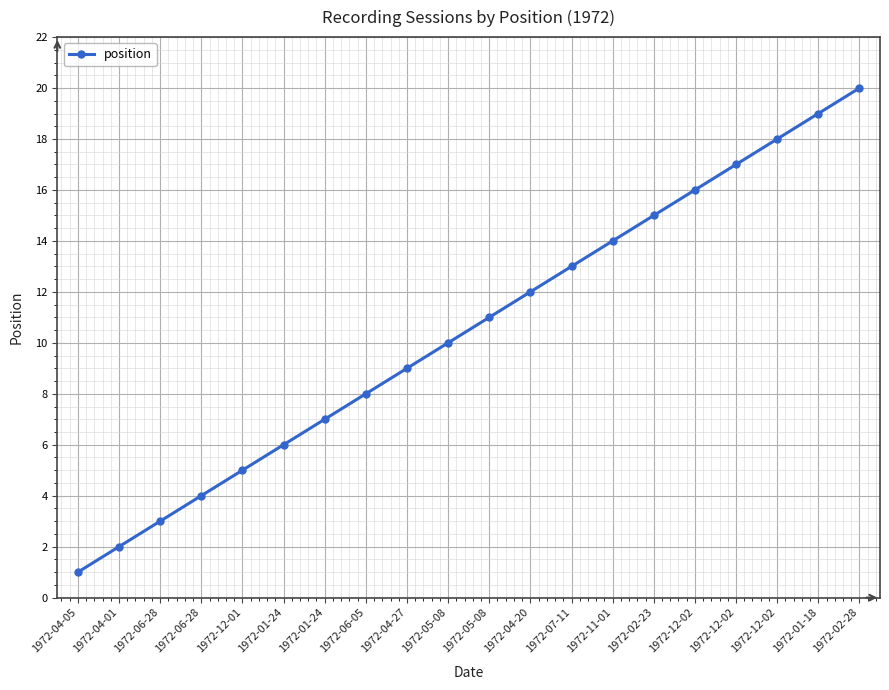

What is the change in value from 1972-01-24 to 1972-01-18?

+12